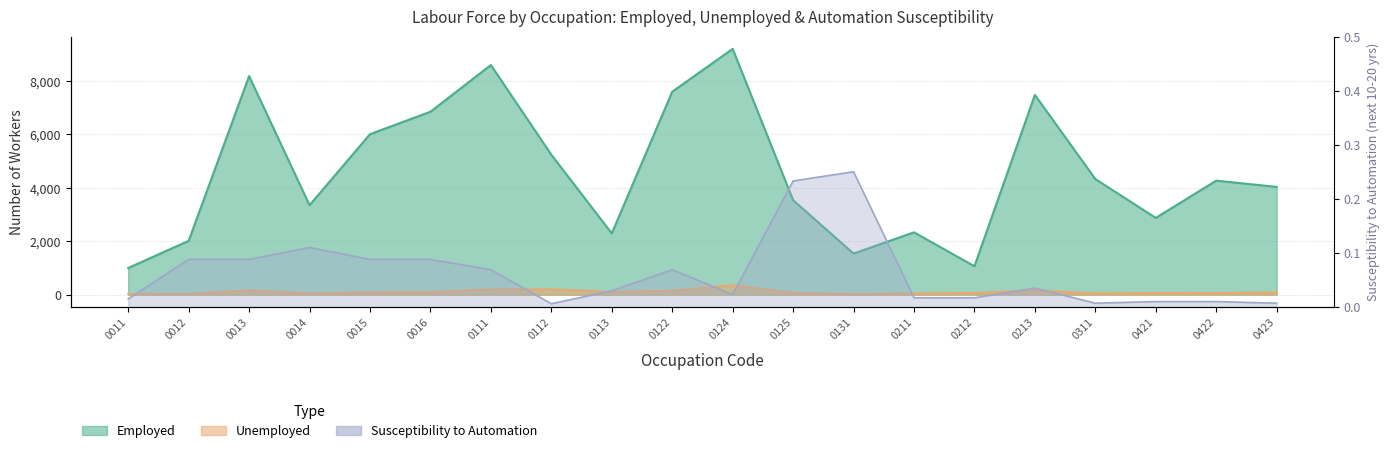

What is the total value across all series at 0311?

4375.0